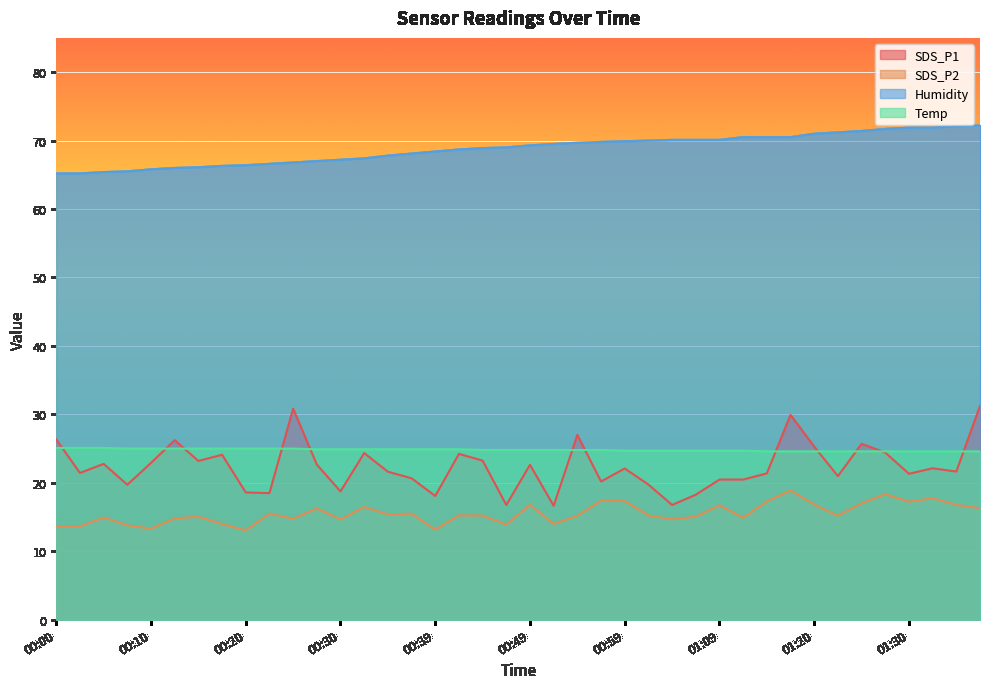

True or false: SDS_P2 and SDS_P1 intersect in this chart.

False